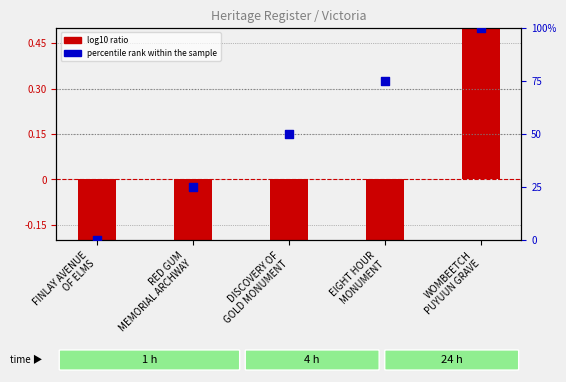

Which series reaches the minimum Y coordinate?

log10 ratio (normalized ID)